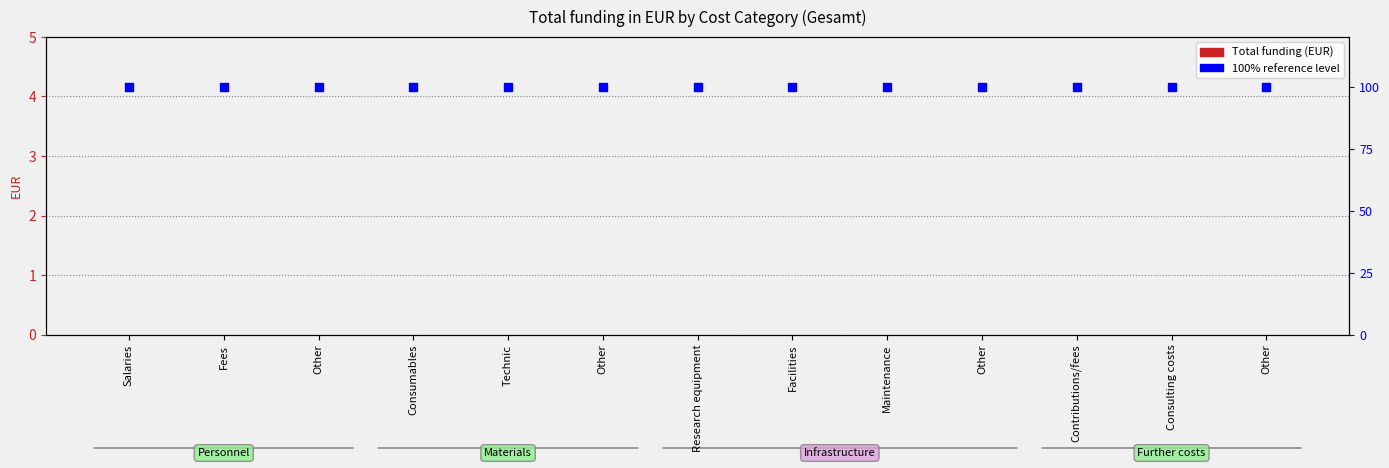

Which series contains the lowest Y value?

Total funding (EUR)